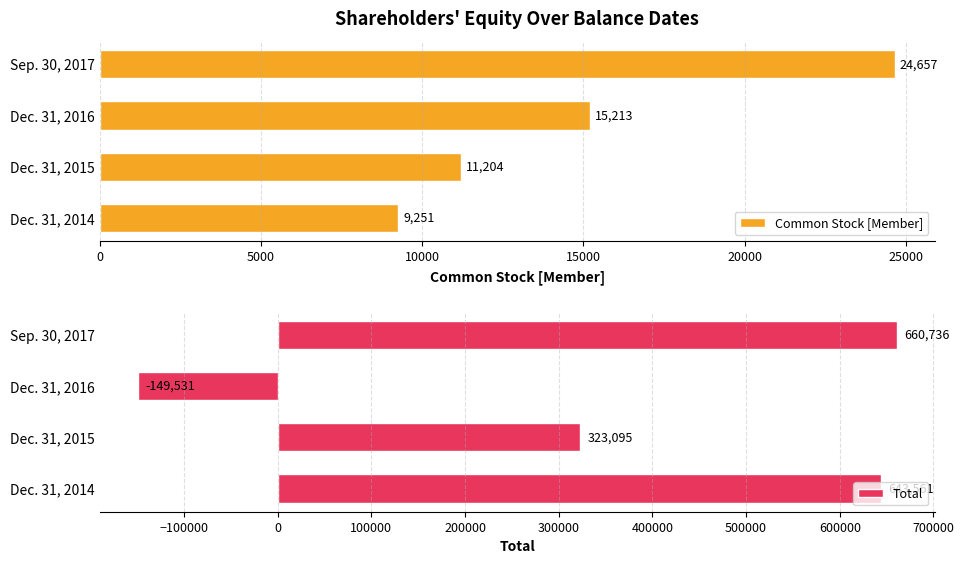

Reading left to right, transcribe all the data shown in this chart.

Common Stock [Member]: 9251	11204	15213	24657
Total: 643561	323095	-149531	660736